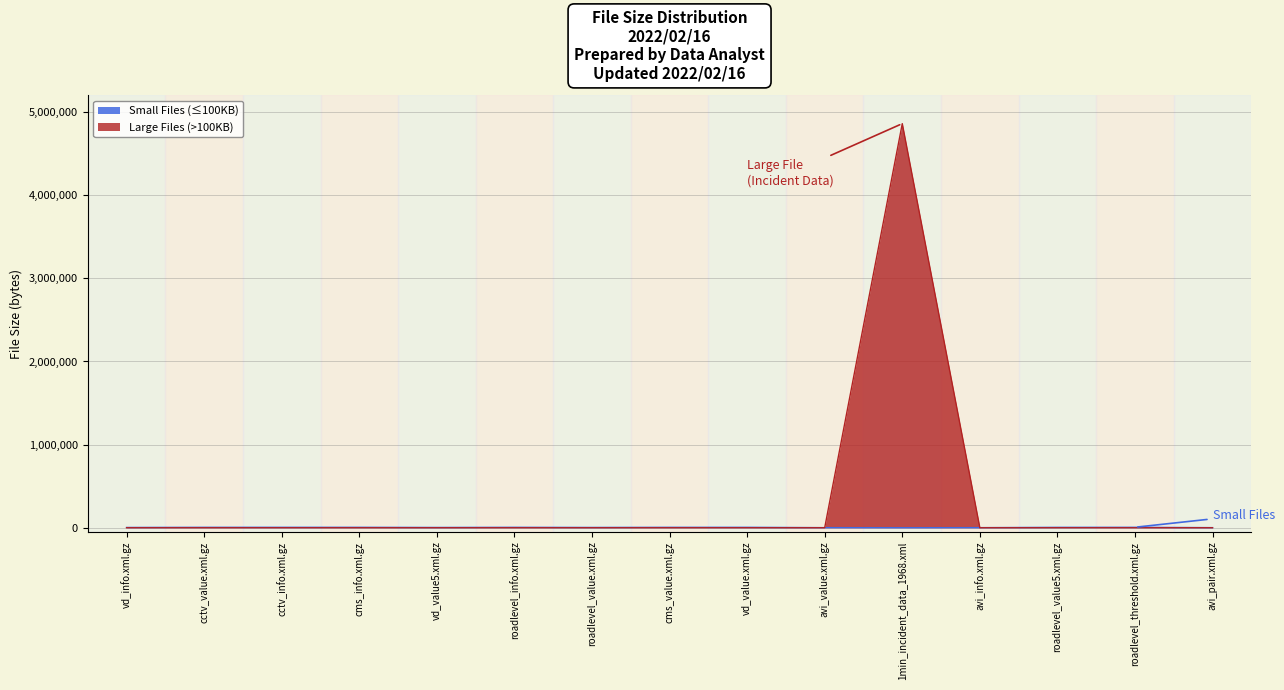

Does the chart have visible grid lines?

Yes